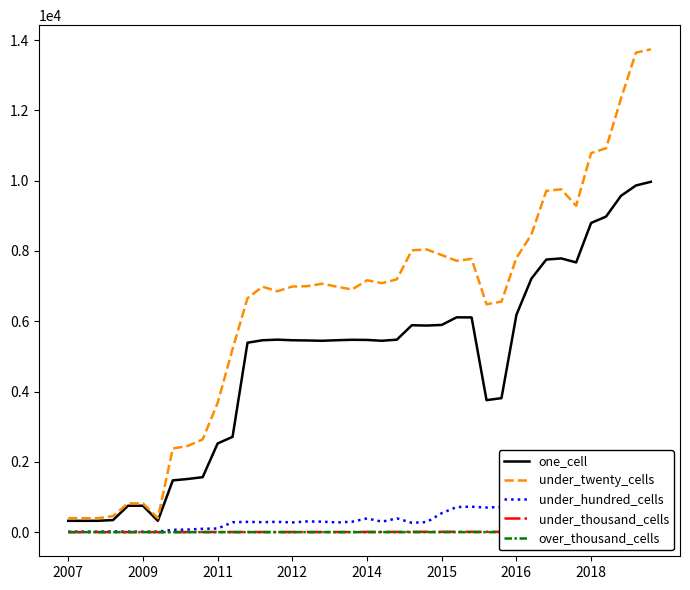

What is the highest value of the under_twenty_cells series?

13736